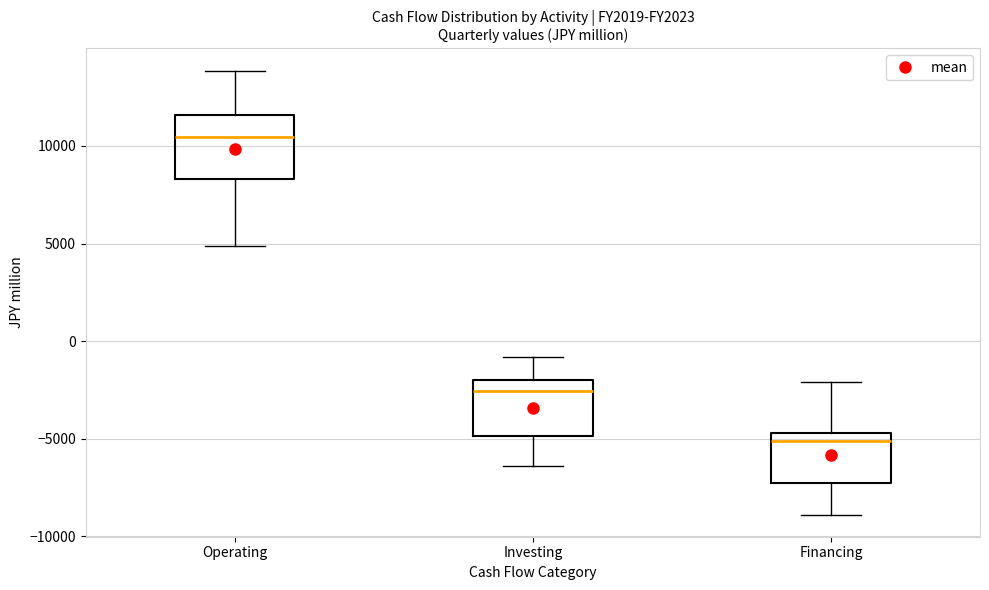

Which box has the highest median line?

Operating